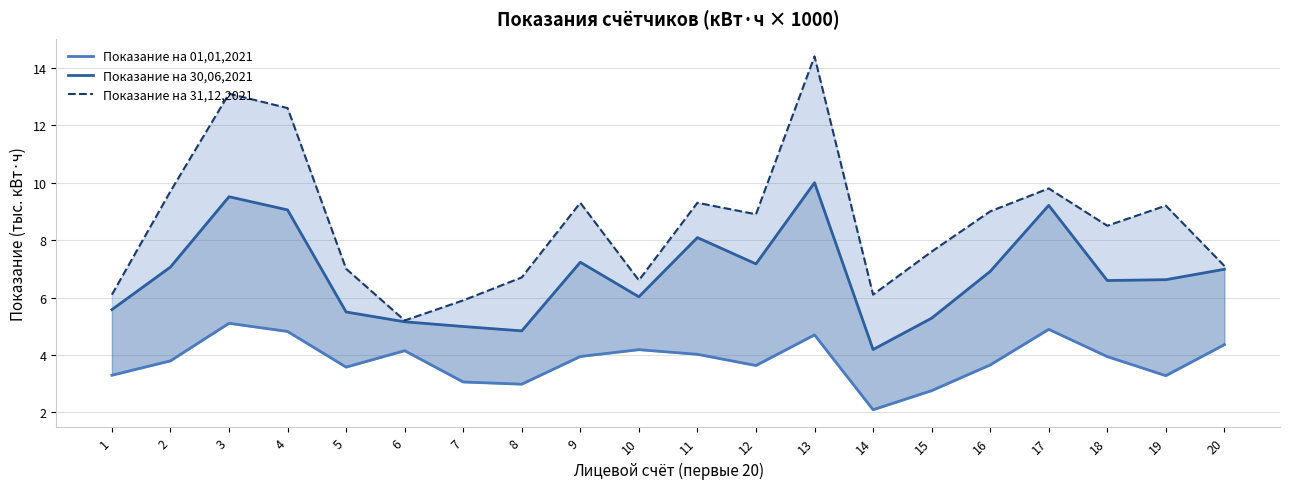

How many values in the Показание на 01,01,2021 series exceed 3?

17